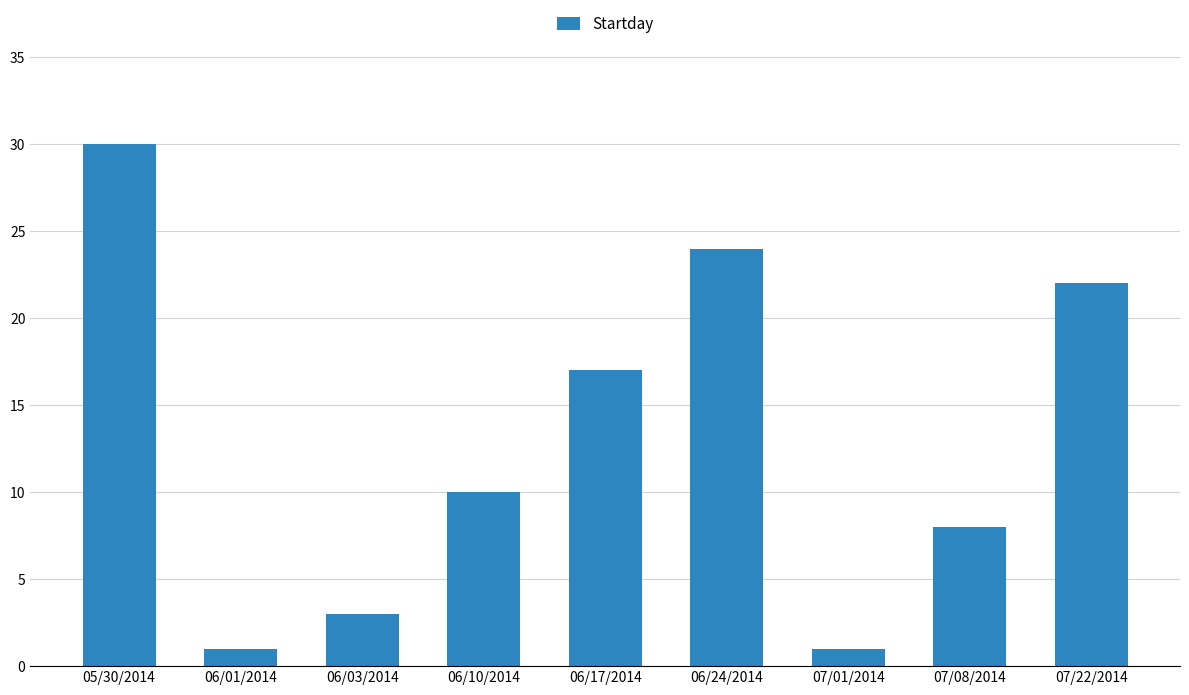

What is the label of the 3rd bar from the right?

07/01/2014